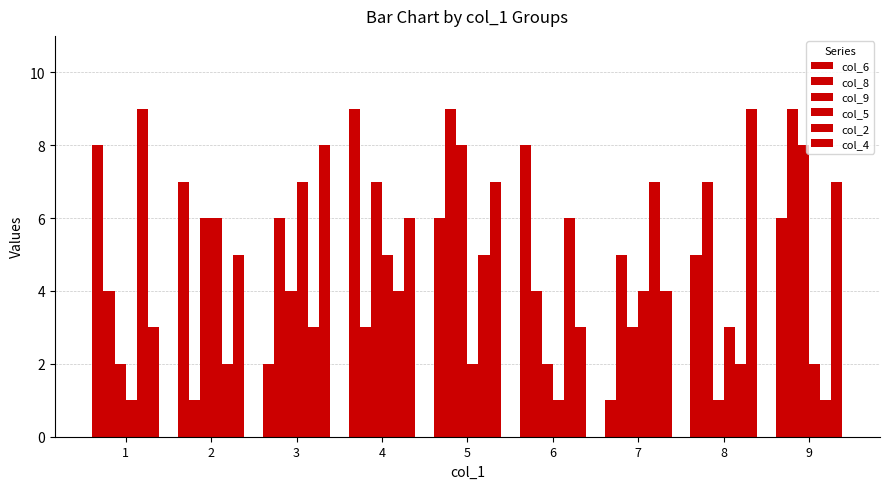

Reading left to right, extract all data points from this chart.

col_6: 1=8	2=7	3=2	4=9	5=6	6=8	7=1	8=5	9=6
col_8: 1=4	2=1	3=6	4=3	5=9	6=4	7=5	8=7	9=9
col_9: 1=2	2=6	3=4	4=7	5=8	6=2	7=3	8=1	9=8
col_5: 1=1	2=6	3=7	4=5	5=2	6=1	7=4	8=3	9=2
col_2: 1=9	2=2	3=3	4=4	5=5	6=6	7=7	8=2	9=1
col_4: 1=3	2=5	3=8	4=6	5=7	6=3	7=4	8=9	9=7